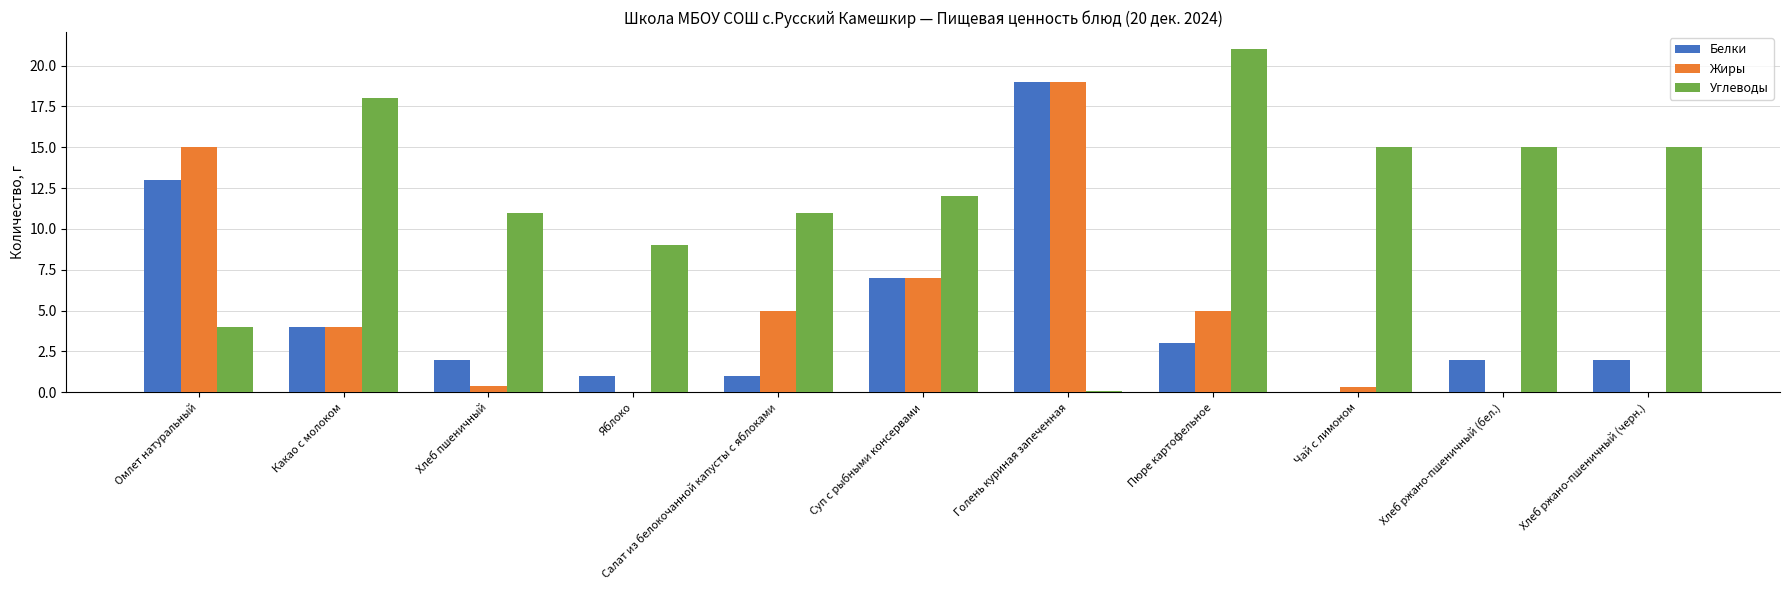

Which label corresponds to the largest value in the chart?

Пюре картофельное